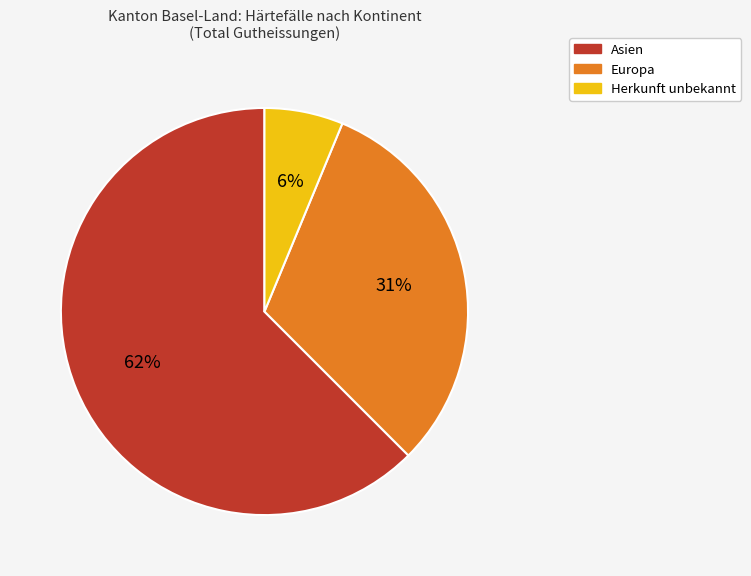

The Asien slice represents 62% of the pie. True or false?

True